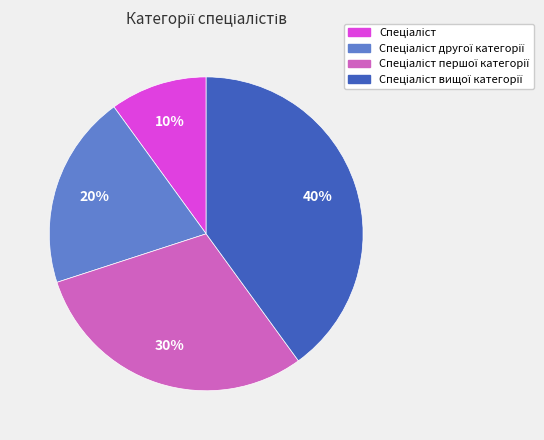

To the nearest percent, what is the difference between the largest and smallest slice percentages?

30%